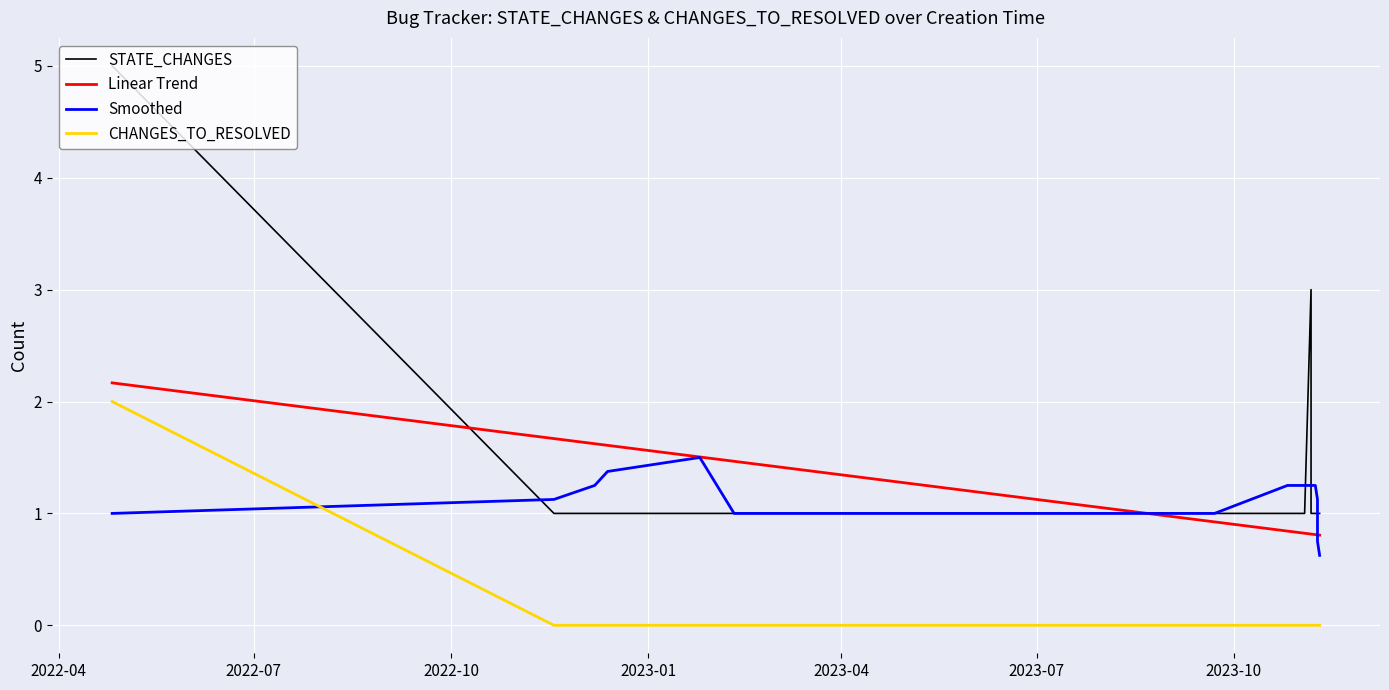

True or false: CHANGES_TO_RESOLVED and STATE_CHANGES intersect in this chart.

False